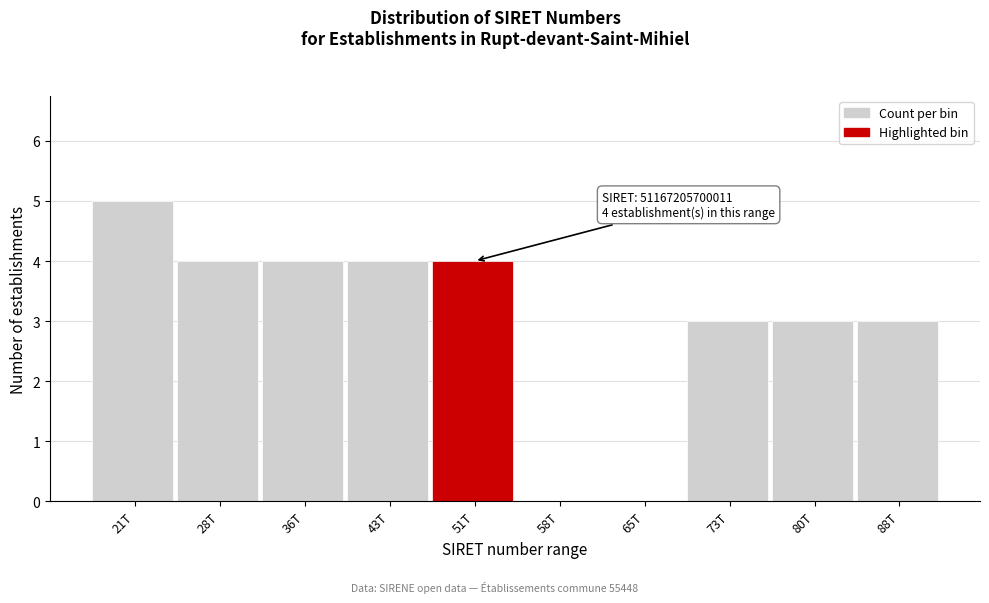

Reading left to right, transcribe all the data shown in this chart.

21T=5	28T=4	36T=4	43T=4	51T=4	58T=0	65T=0	73T=3	80T=3	88T=3